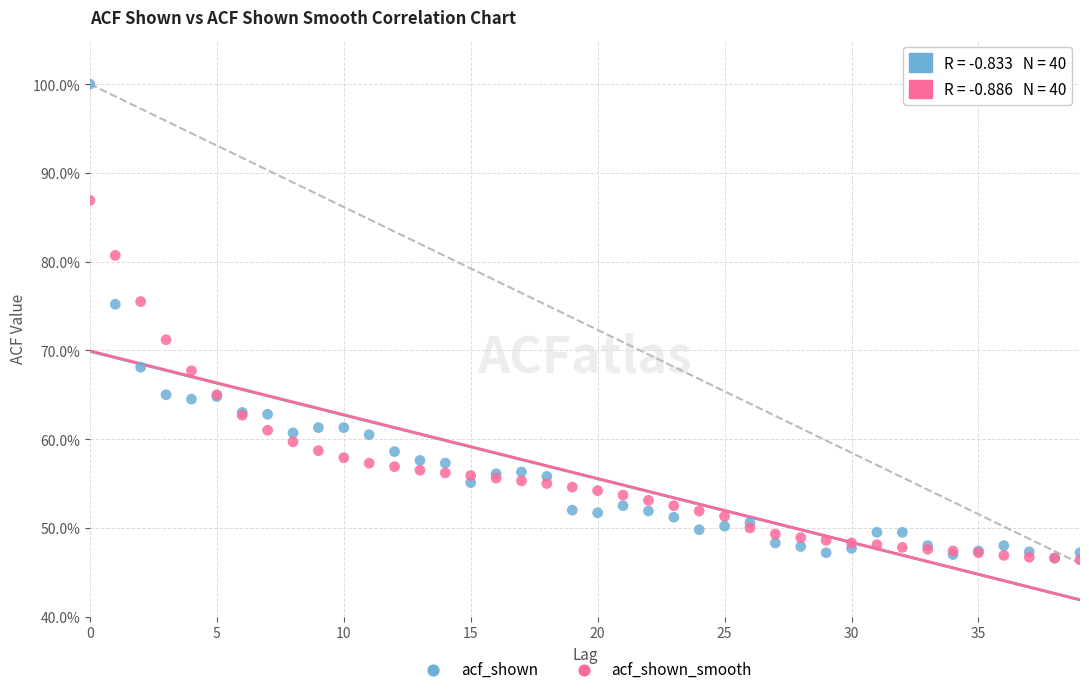

Which series has the widest spread of Y values?

acf_shown